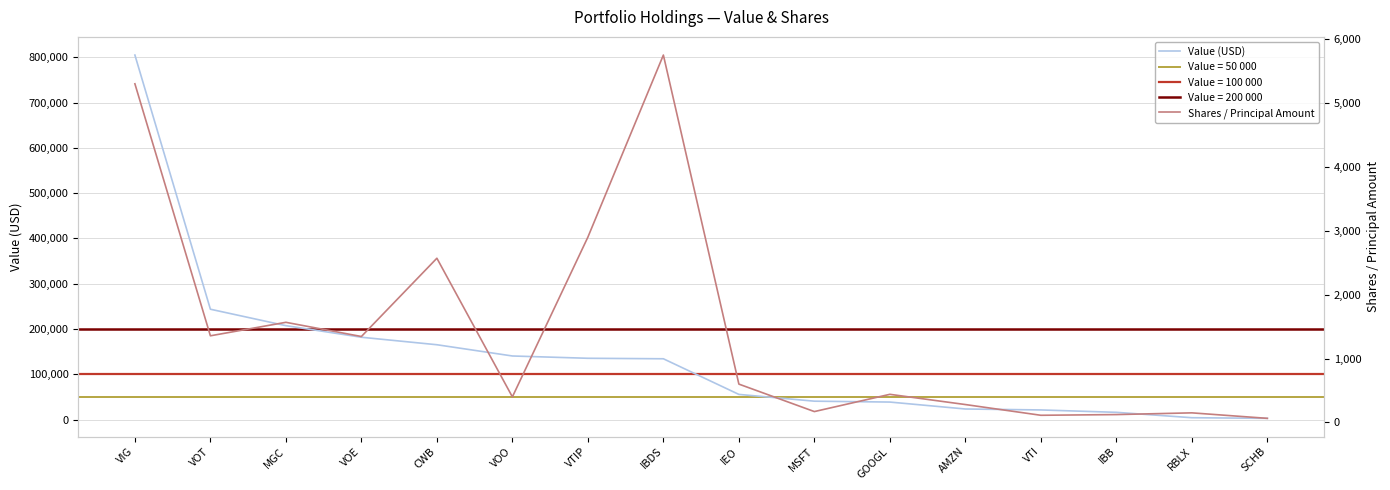

List the series in order of their overall mean, lowest first.

Shares / Principal Amount, Value (USD)